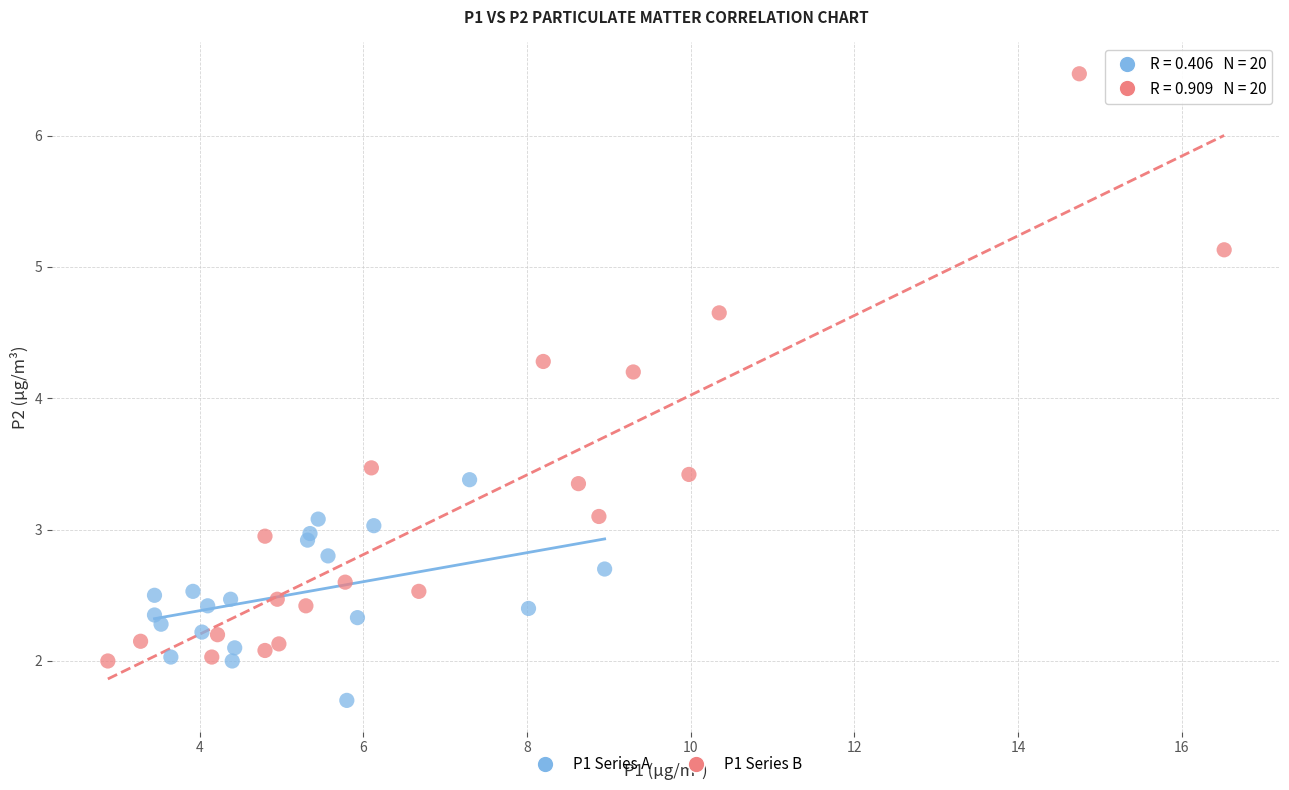

Which series has the largest Y range (max minus min)?

P1 Series B